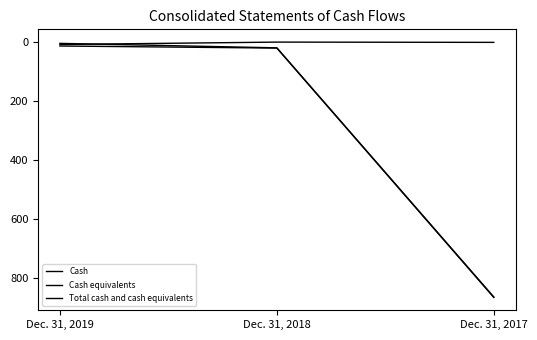

Is this an area chart (filled region under the line)?

No